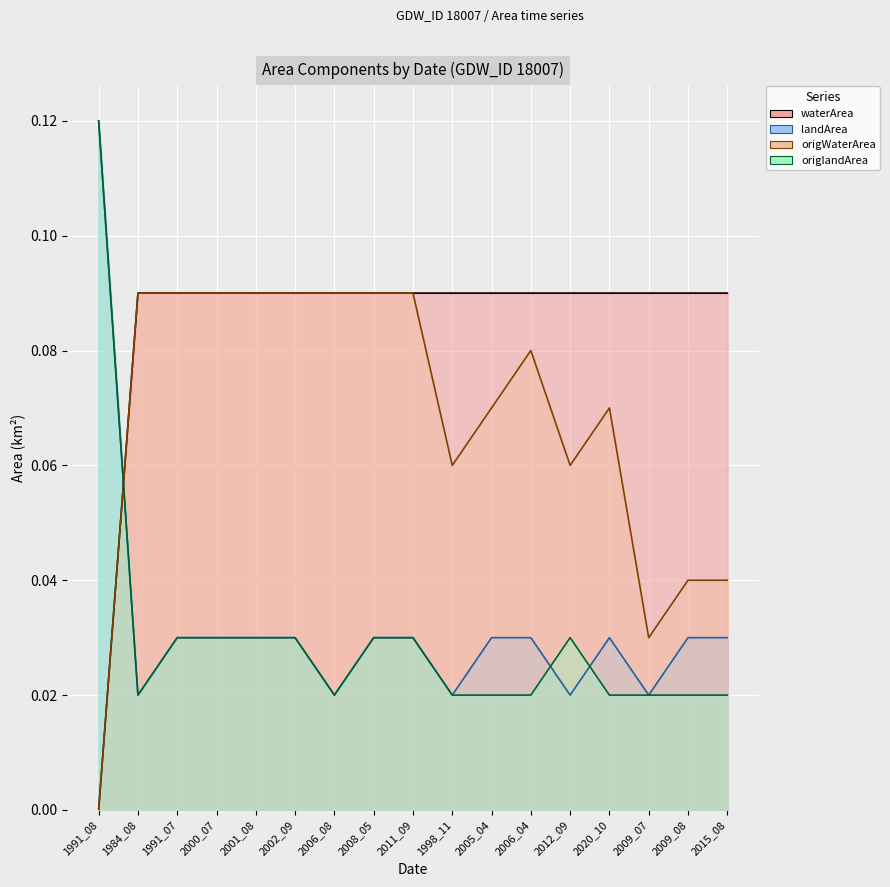

Which series changed the most between 2000_07 and 2009_08?

origWaterArea